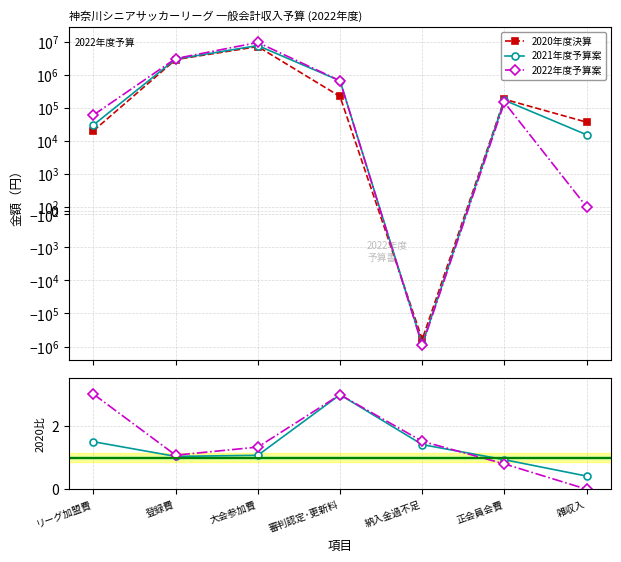

Is this an area chart (filled region under the line)?

No